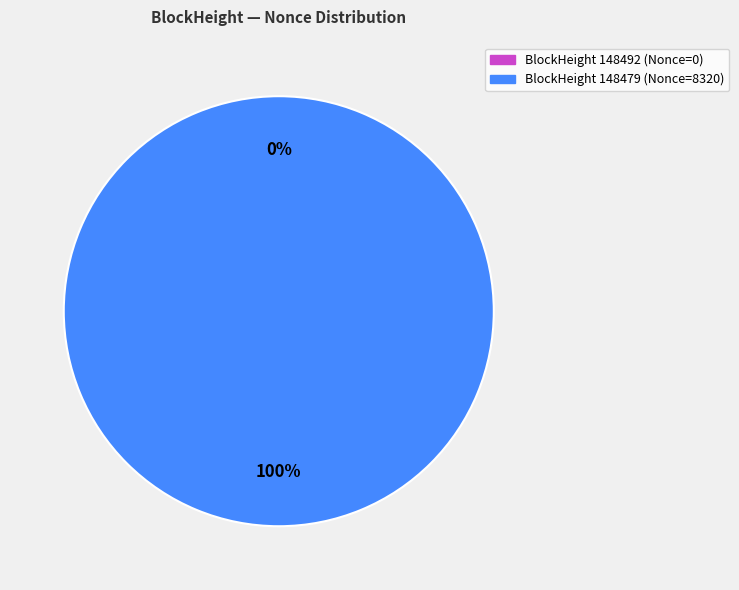

The 148479 slice represents 100% of the pie. True or false?

True